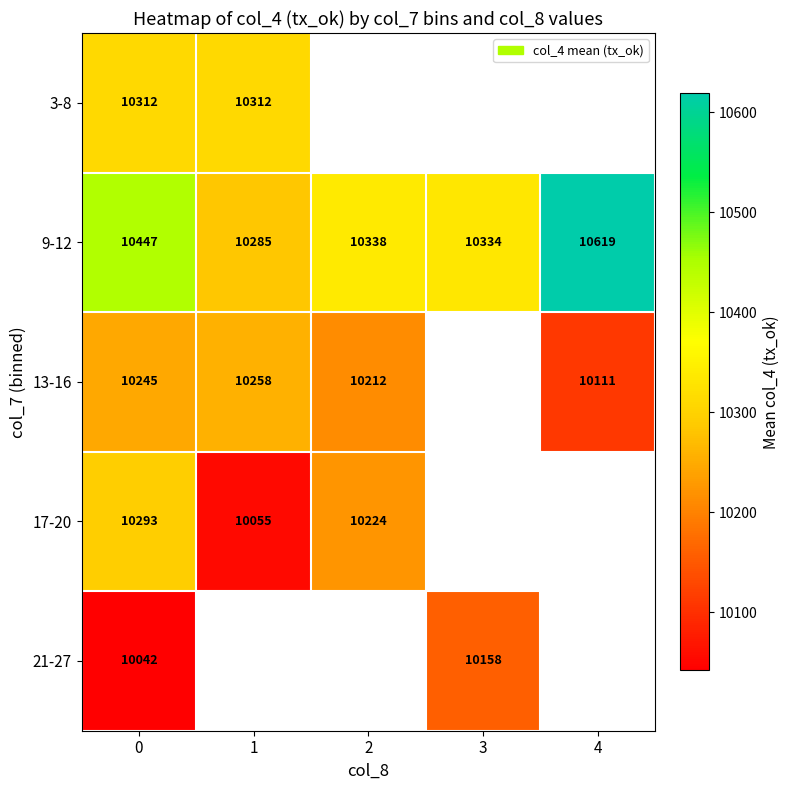

What is the spread (max minus min) of values at 0?

405.0